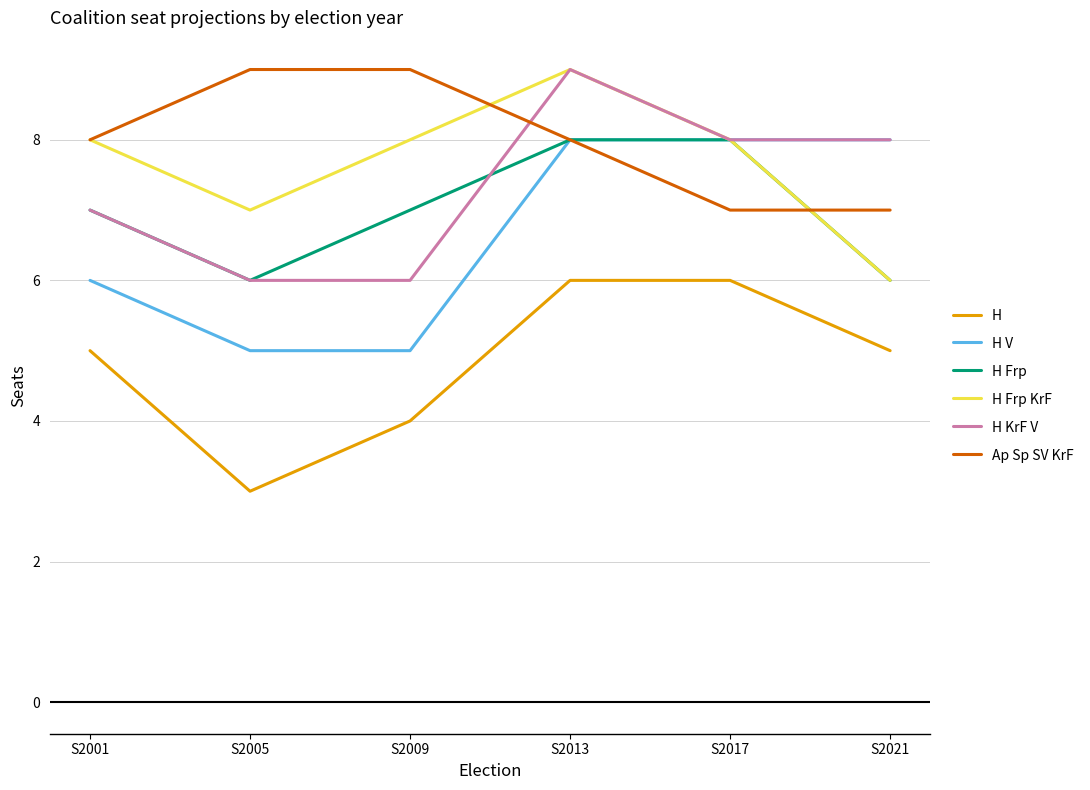

What are all the series names shown in the legend?

H, H V, H Frp, H Frp KrF, H KrF V, Ap Sp SV KrF